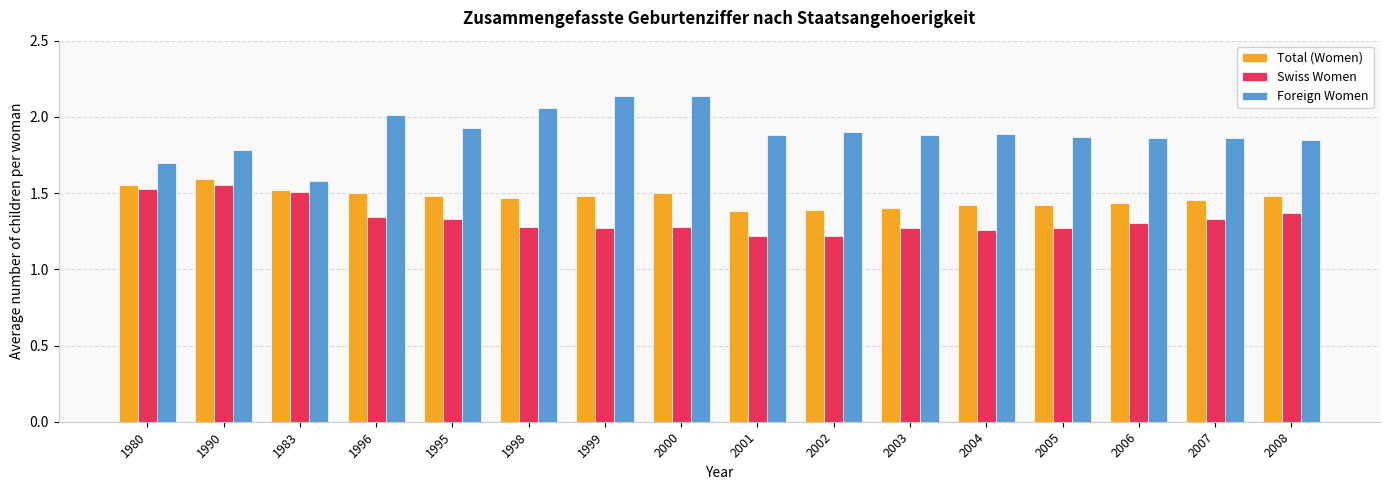

Is the value of Foreign Women at 1983 greater than the value of Total (Women) at 2000?

Yes